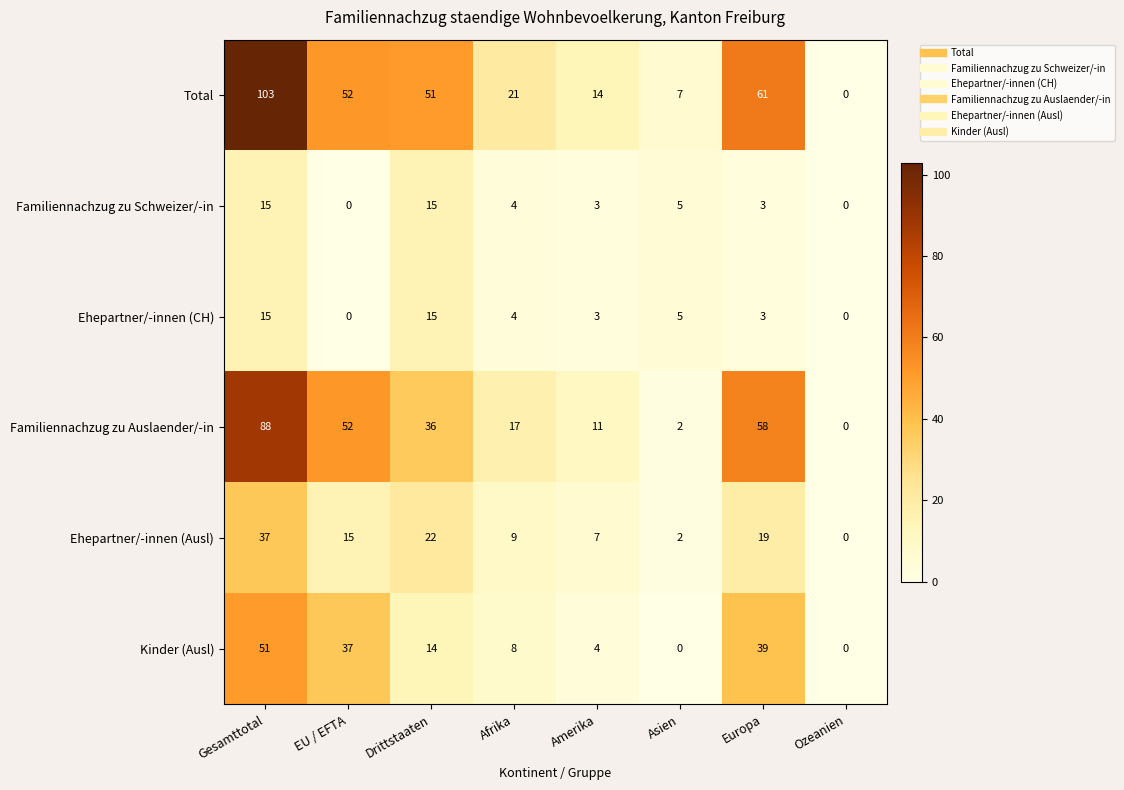

Which category has the highest value across all series?

Gesamttotal